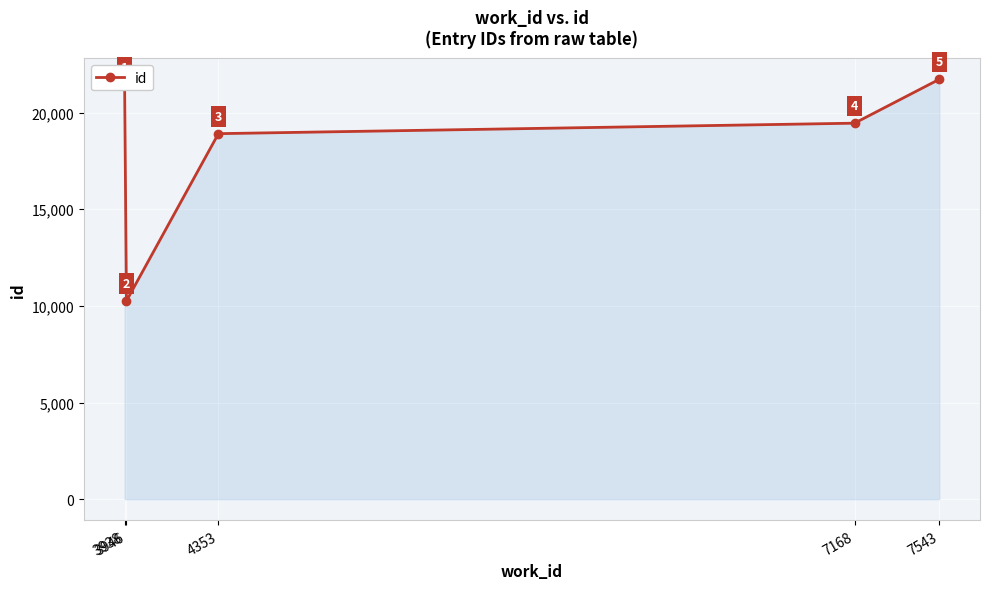

What is the greatest value displayed?

21721